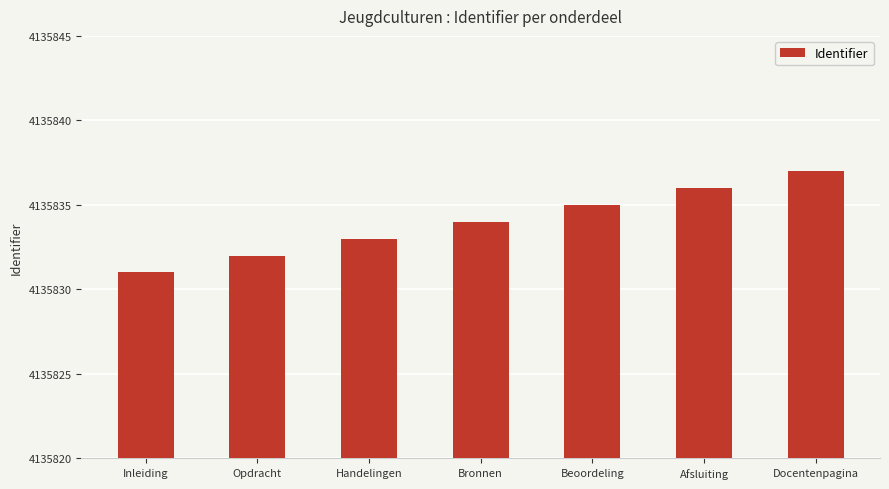

Are the bars horizontal?

No